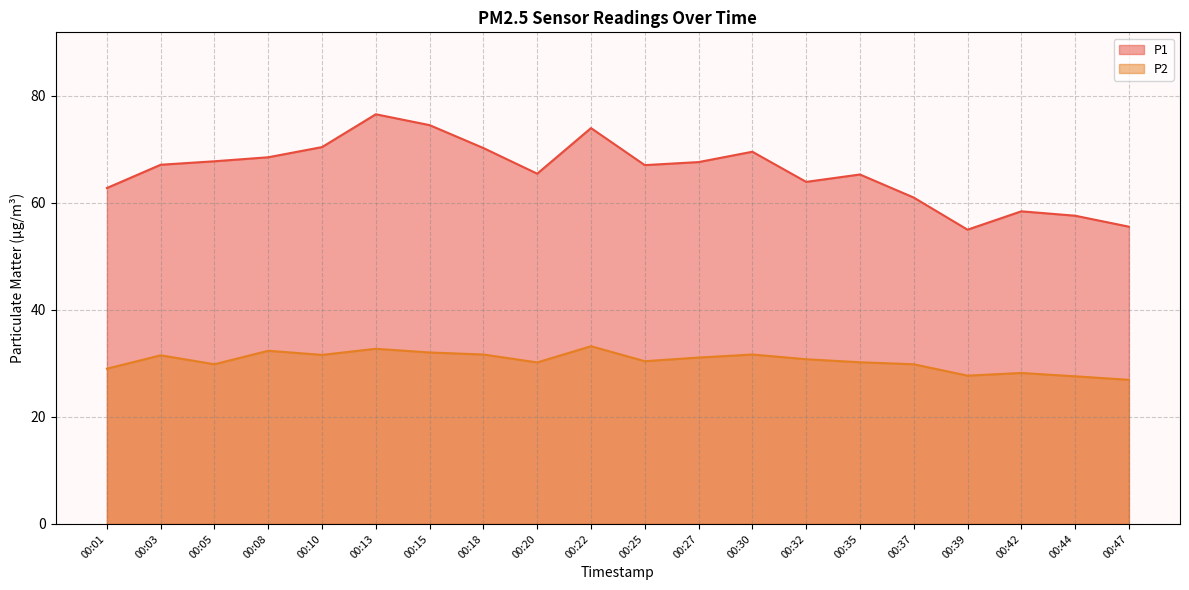

The P1 series shows 62.8 at 00:01. True or false?

True